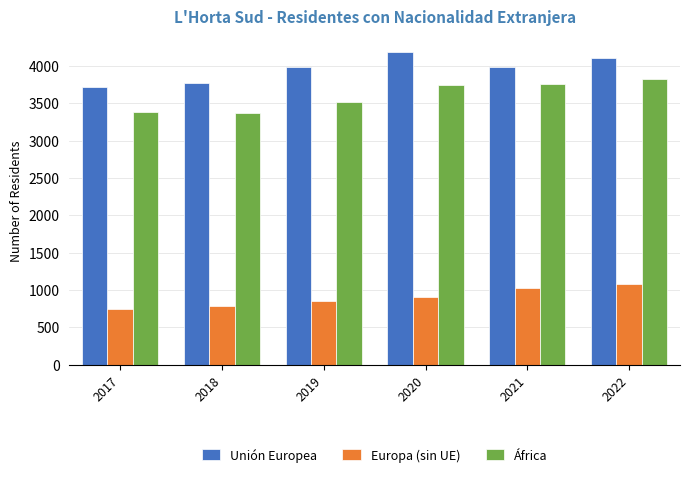

What is the difference between the maximum and minimum values in the Europa (sin UE) series?

330